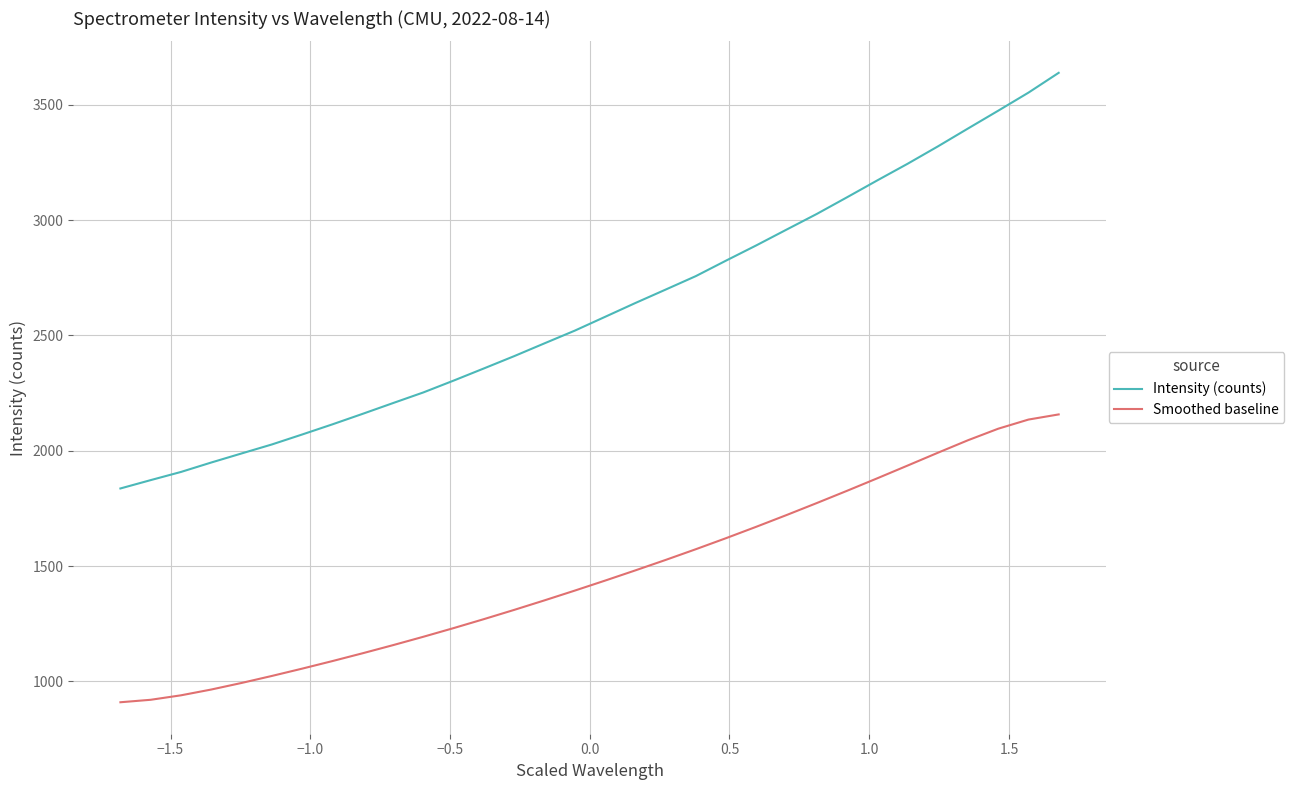

List the series in order of their peak value, highest first.

Intensity (counts), Smoothed baseline